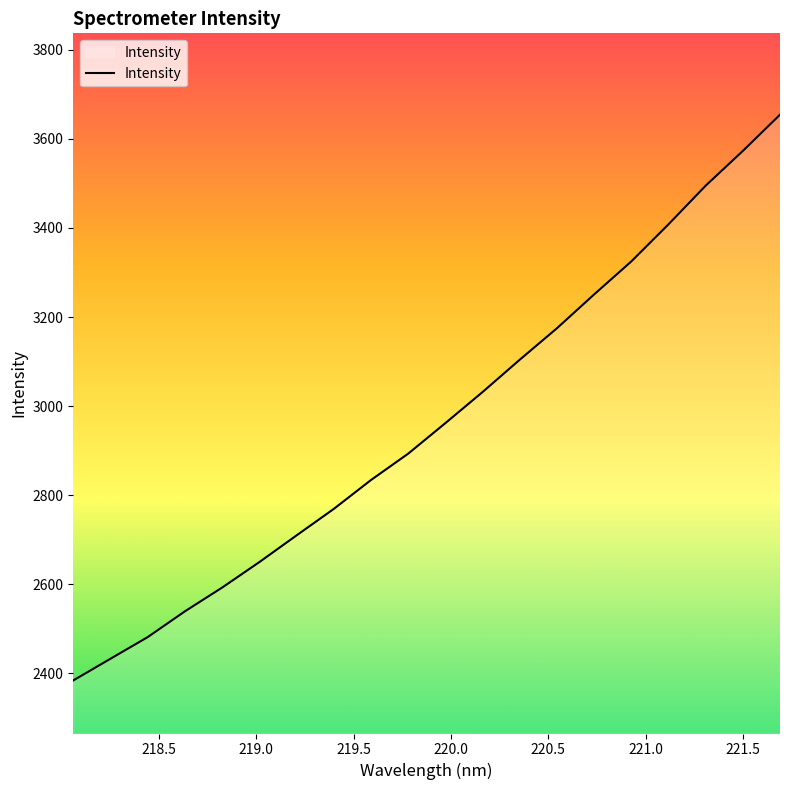

What is the smallest value displayed?

2383.8